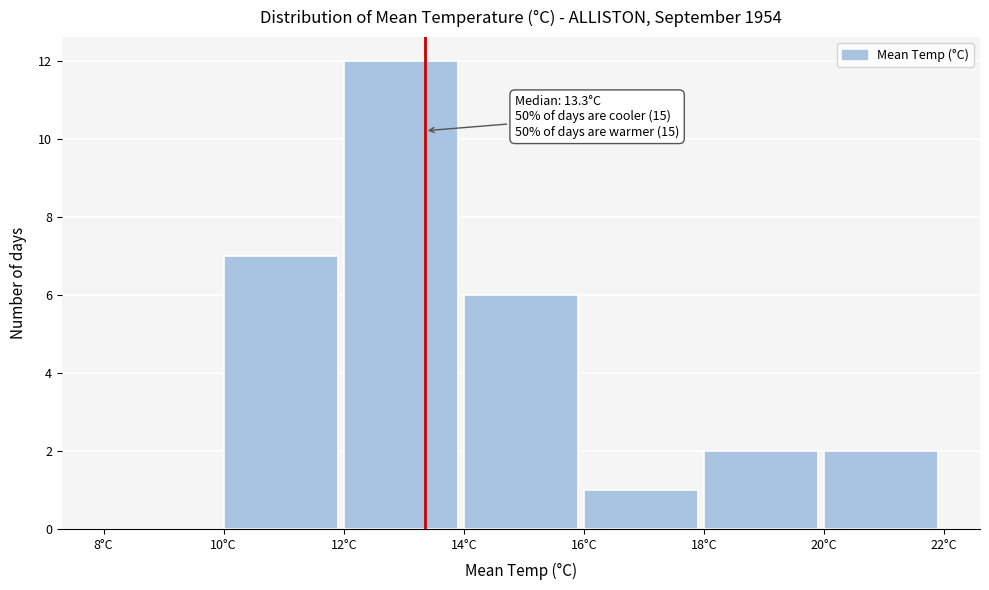

Which range on the x-axis has the tallest bar?

12 to 14